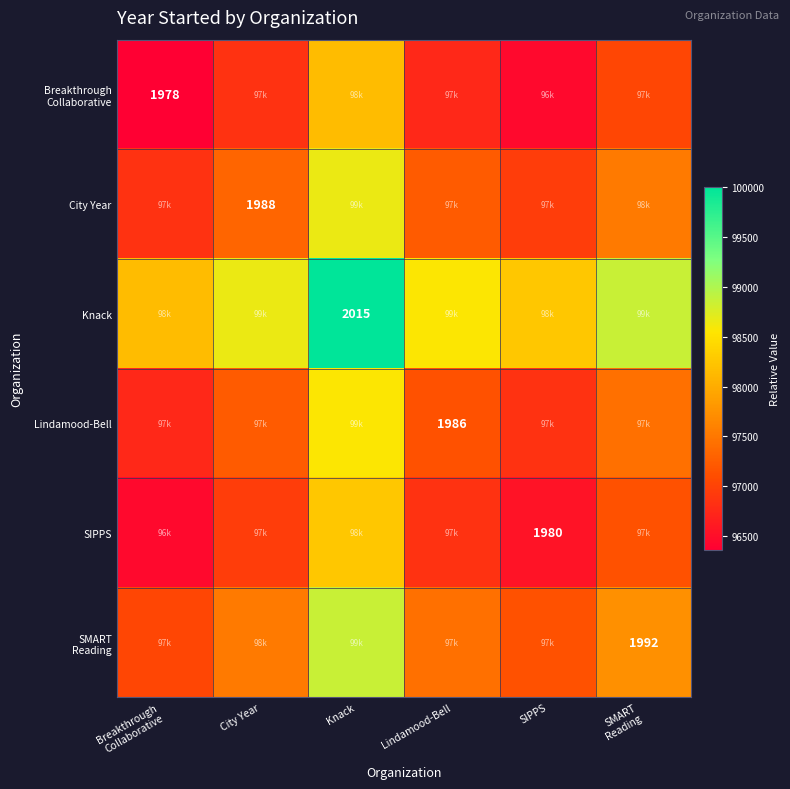

How many data points in Lindamood-Bell are above 97240?

3